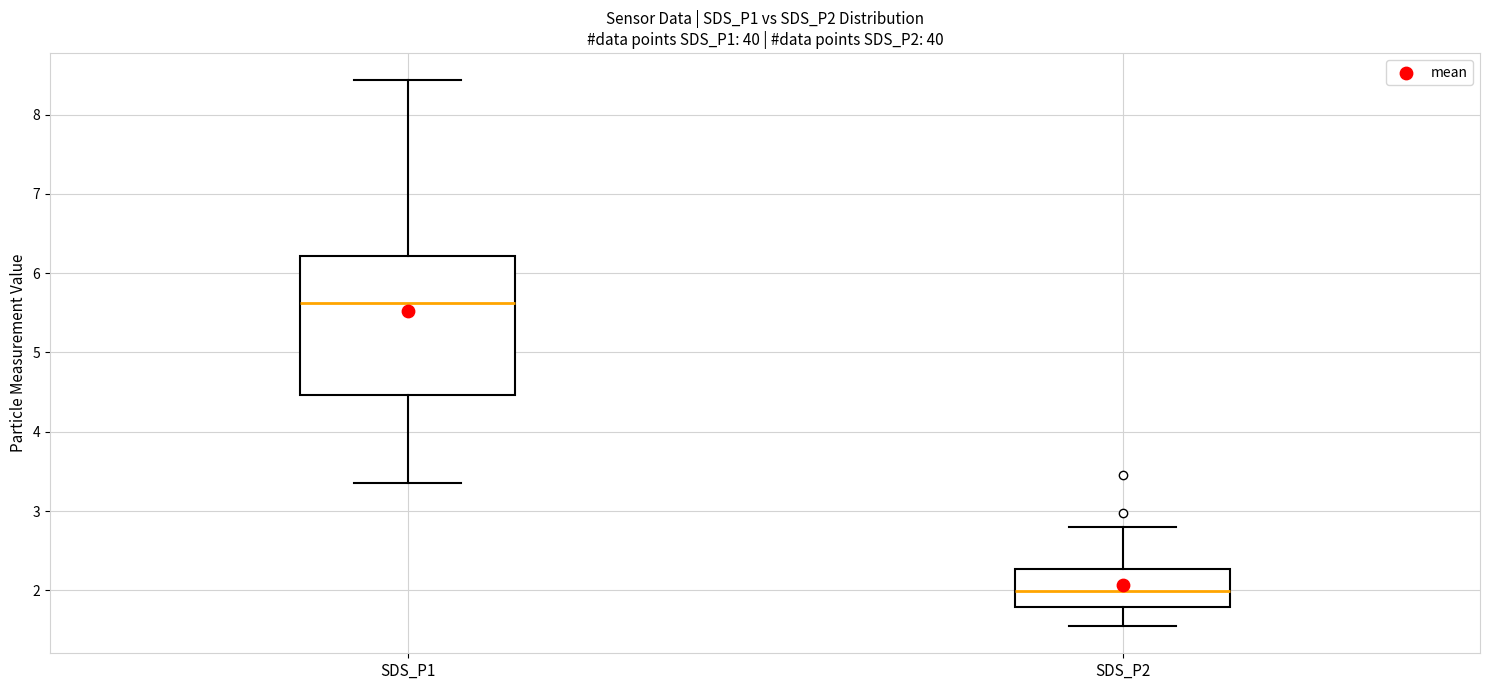

Reading left to right, transcribe this box plot: for each box, give where its median line is, the range the box spans, and where its two whiskers end, as read against the y-axis. The values are not printed on the chart, so give them approximately, as read against the axis.

SDS_P1: median 5.6, box 4.5 to 6.2, whiskers 3.4 to 8.4
SDS_P2: median 2.0, box 1.8 to 2.3, whiskers 1.6 to 2.8